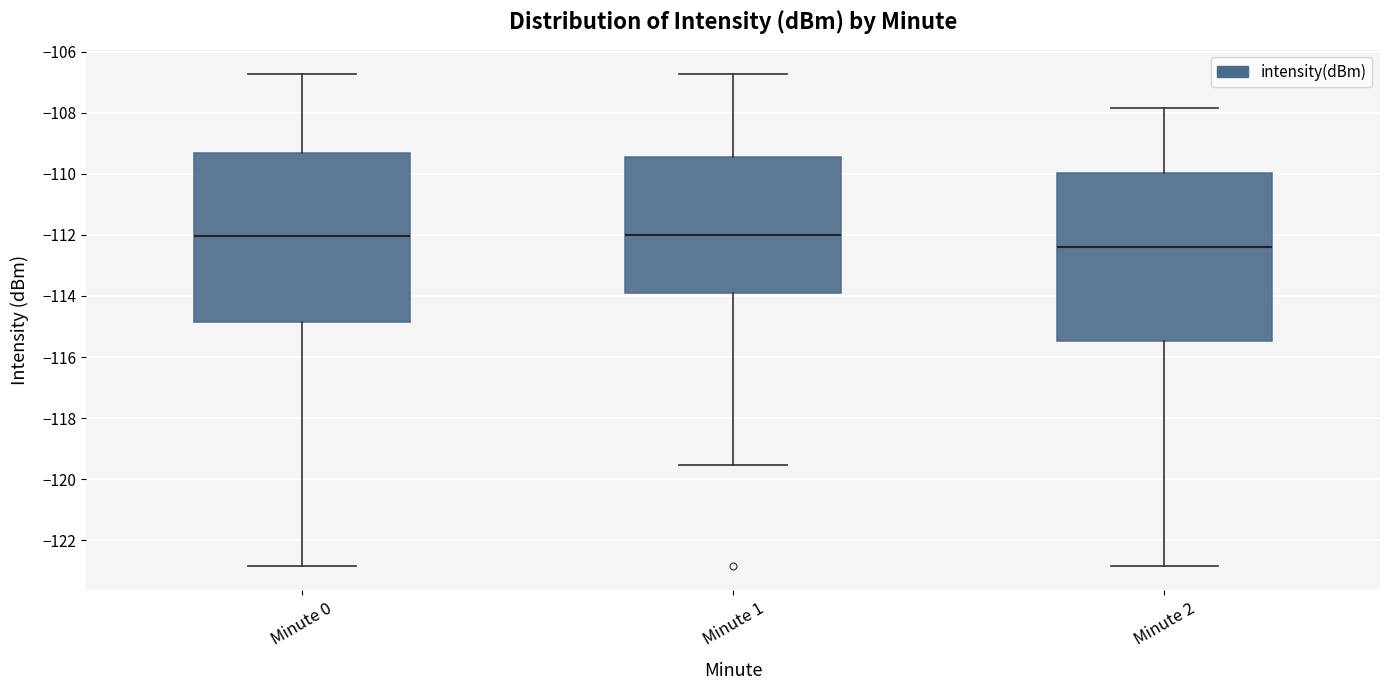

Where is the upper edge of the box for Minute 0 on the y-axis? The values are not printed on the chart, so give them approximately, as read against the axis.

-109.4